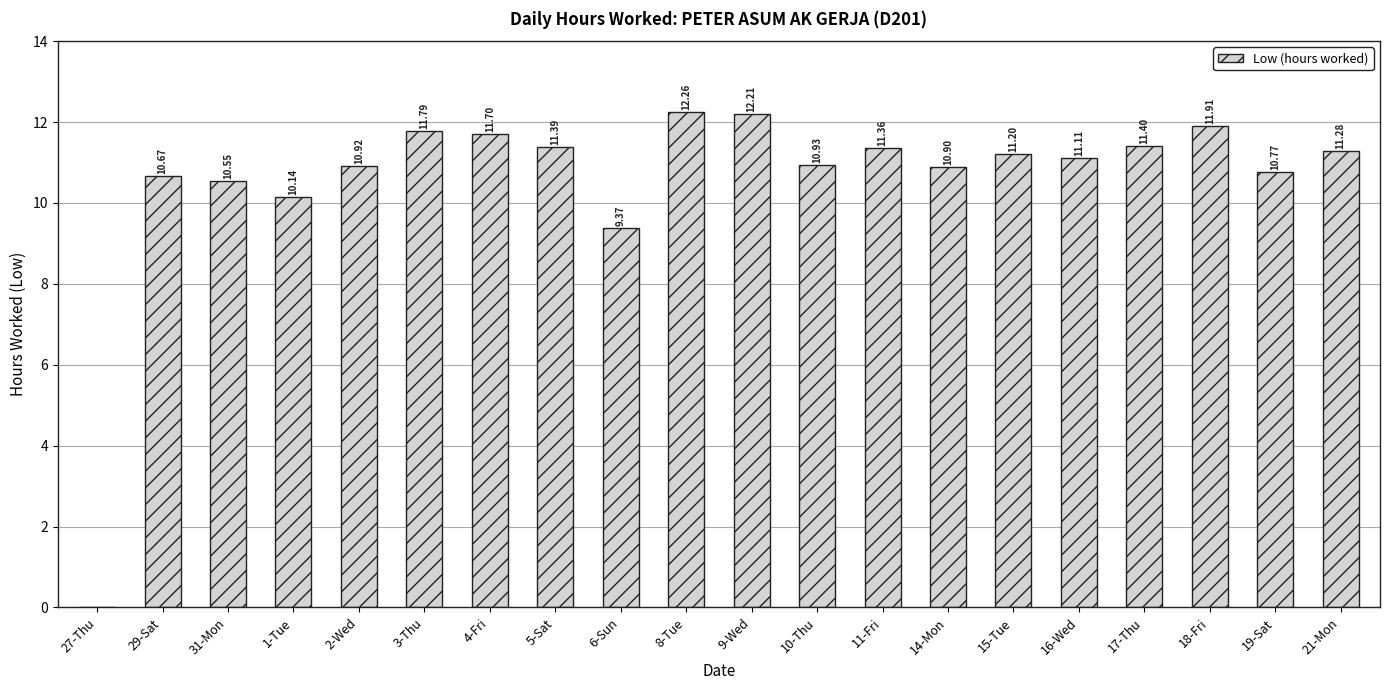

What is the sum of all values?

211.9